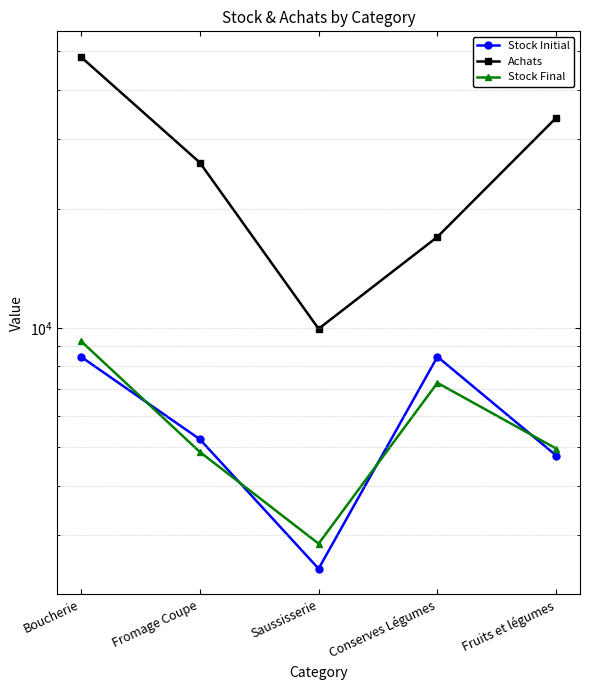

Which category has the lowest value in the Achats series?

Saussisserie